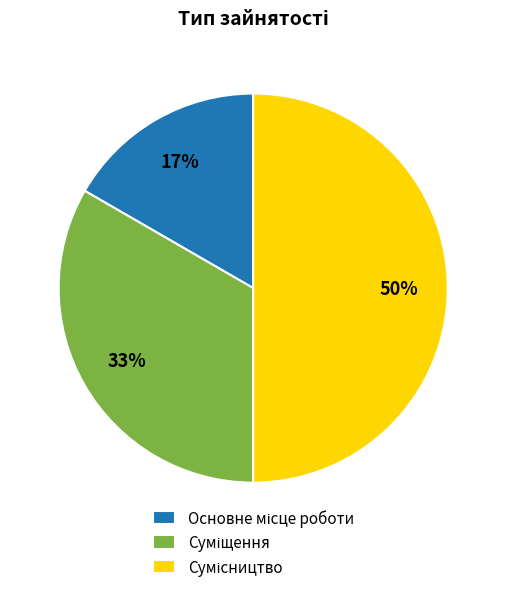

To the nearest percent, what is the average slice percentage?

33%